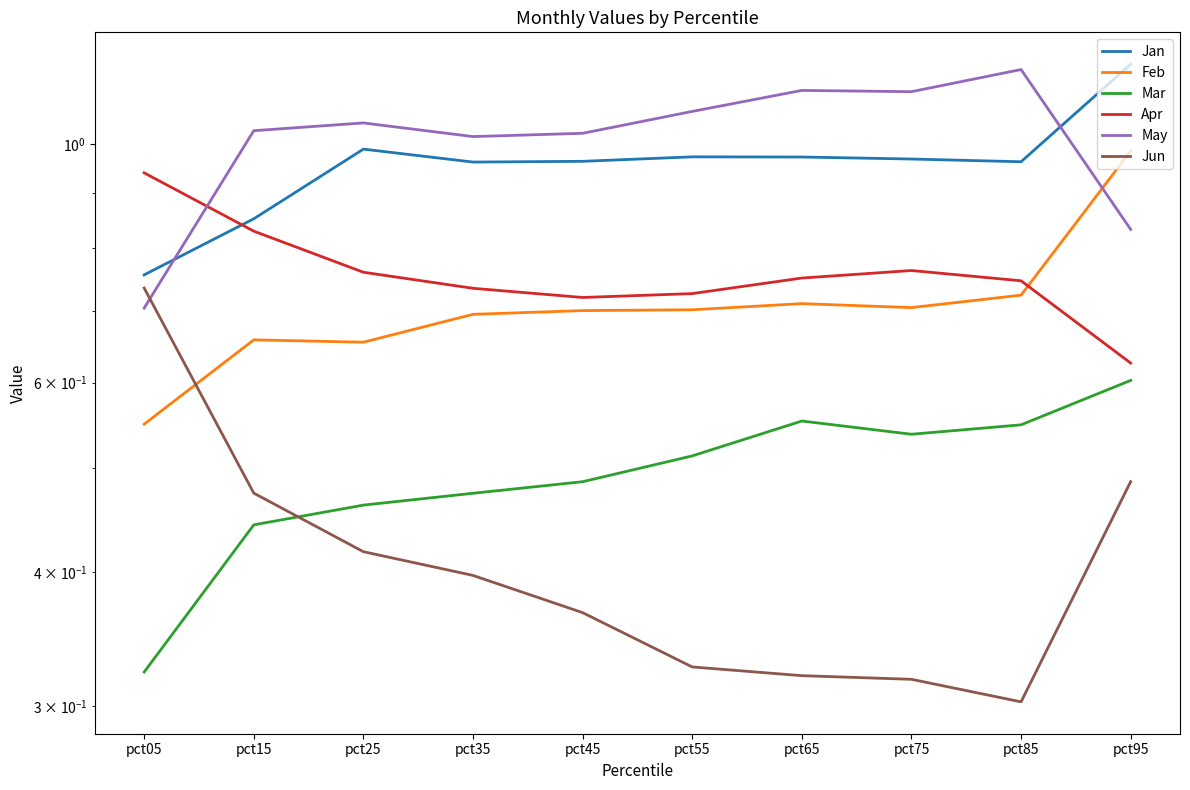

Where is the first local maximum for Feb?

pct15